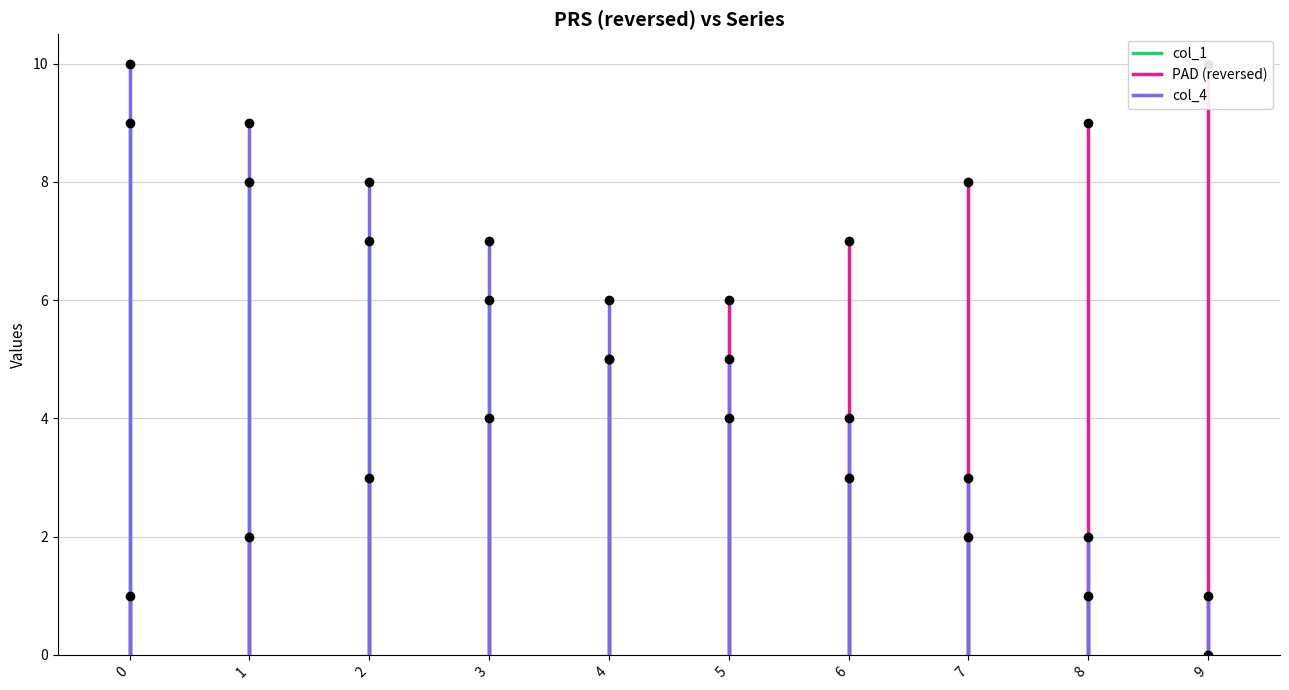

What is the sum of the col_1 values at 1 and 0?

9